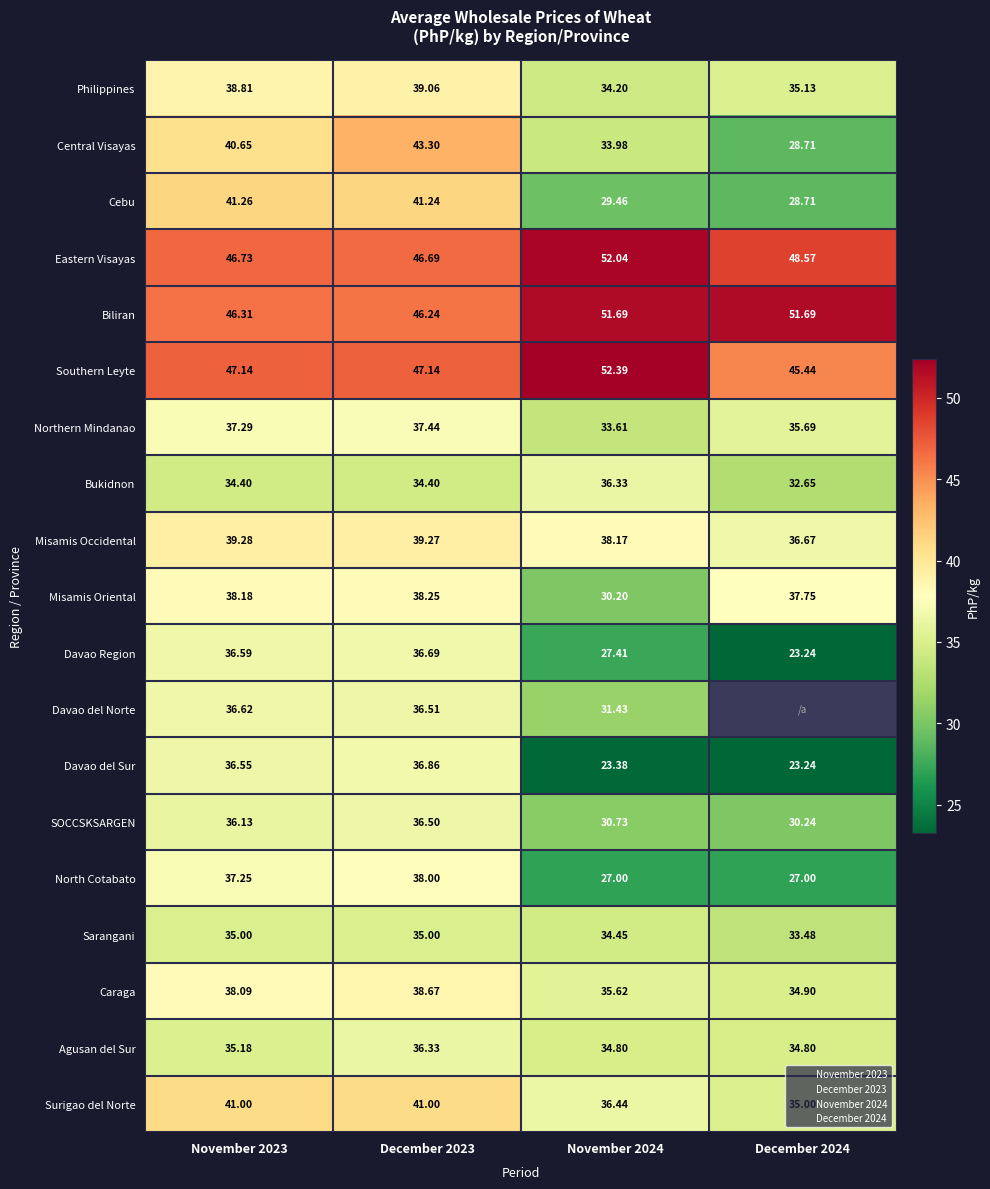

What is the difference between the maximum and second lowest values in the Eastern Visayas series?

5.3